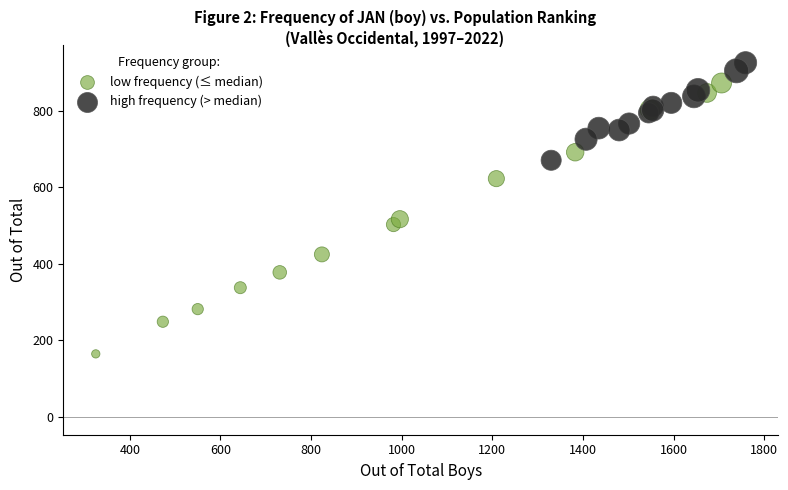

Which series reaches the maximum Y coordinate?

high frequency (> median)